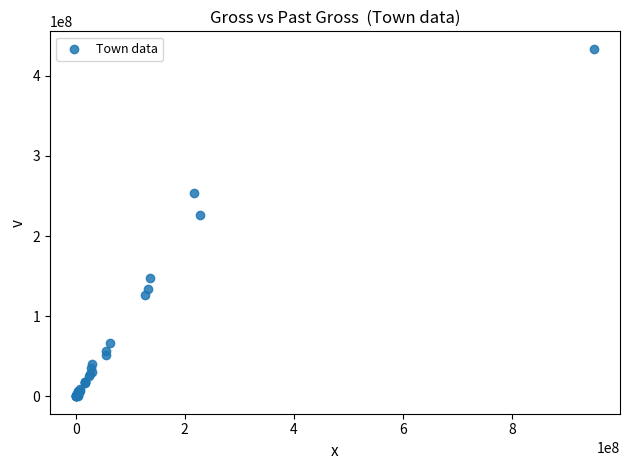

What Y value in the scatter plot is closest to 216897568?

226100156.1